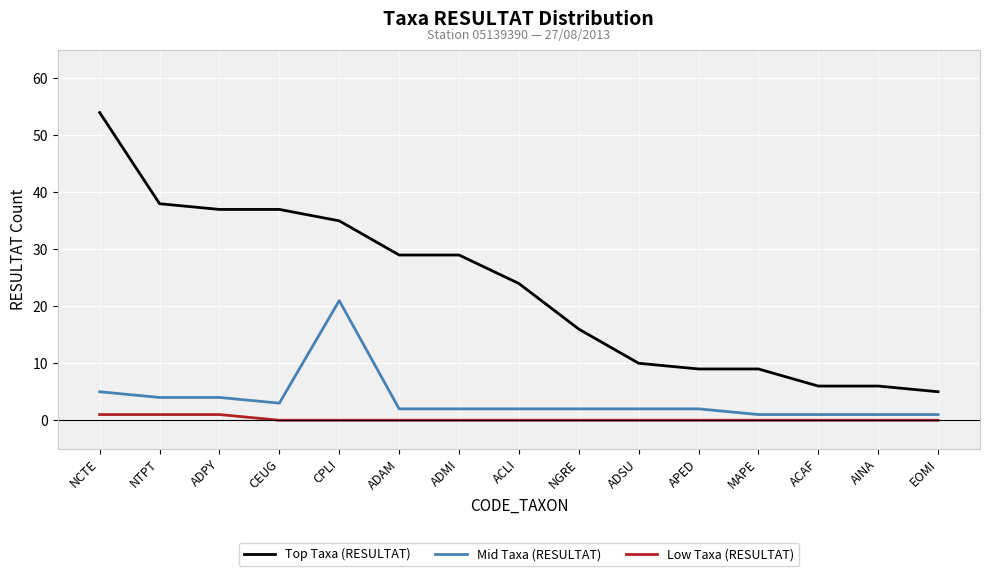

At NCTE, list the series in order from smallest to largest.

Low Taxa (RESULTAT), Mid Taxa (RESULTAT), Top Taxa (RESULTAT)